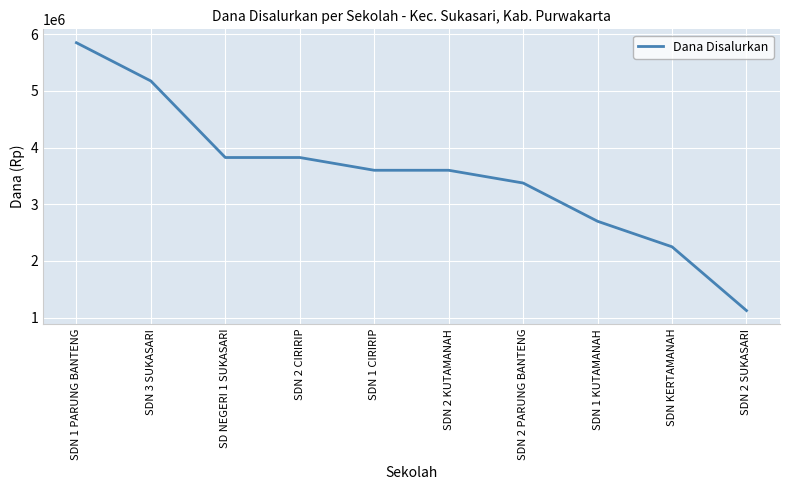

What is the maximum value shown in the chart?

5850000